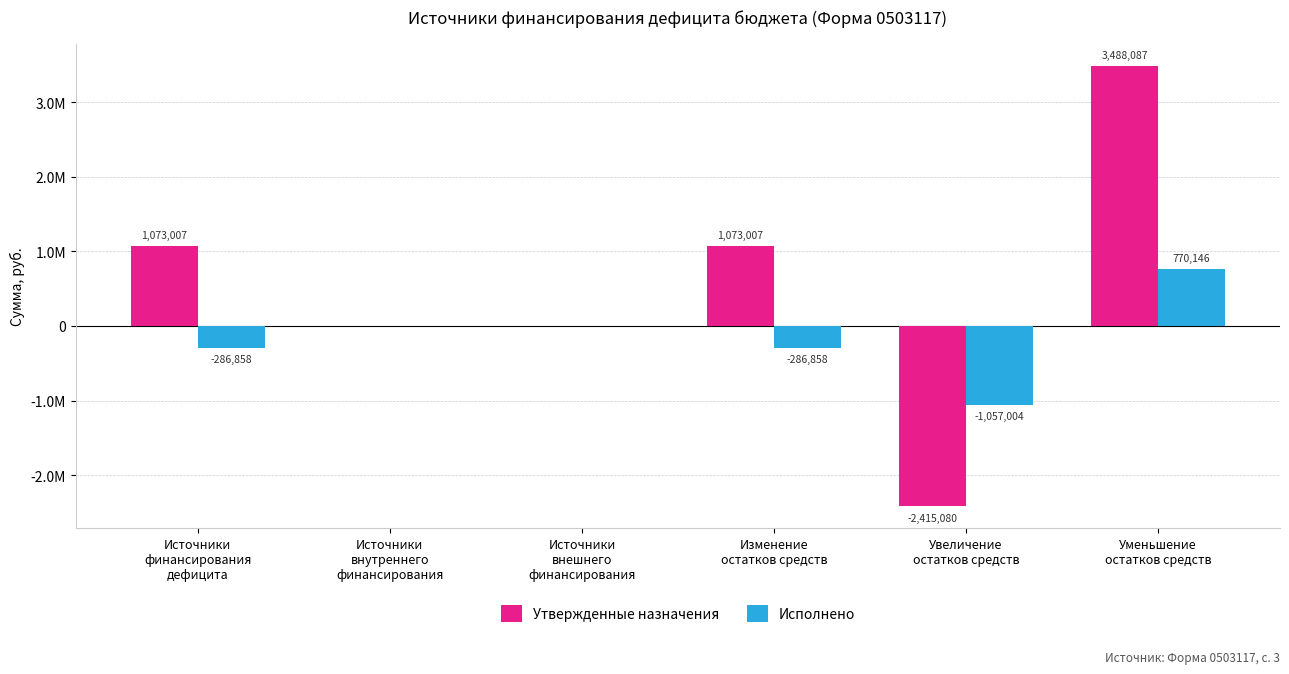

Which category has the highest value in the Исполнено series?

Уменьшение
остатков средств